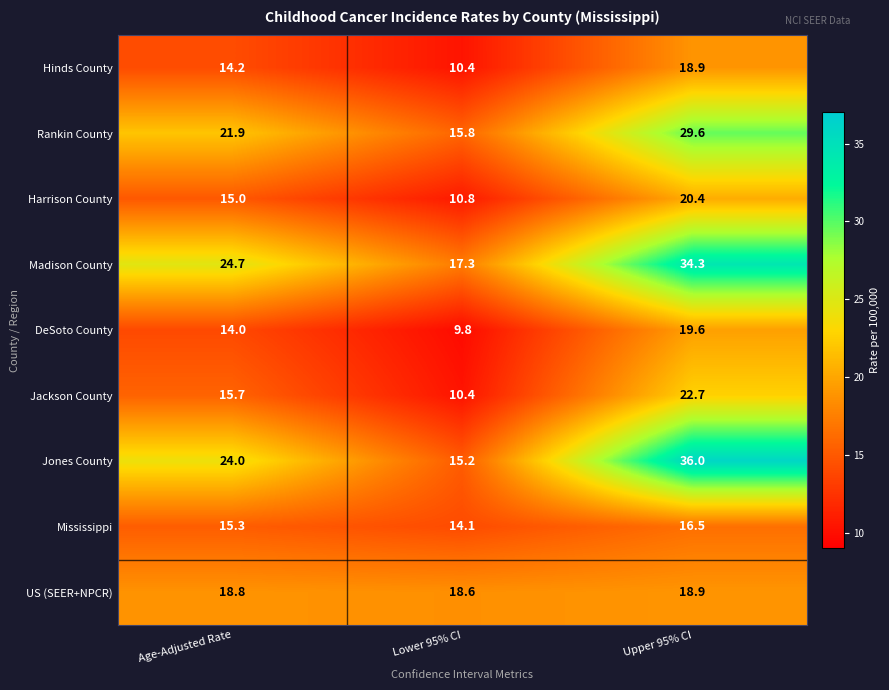

The value of Hinds County at Upper 95% CI is 18.9. True or false?

True